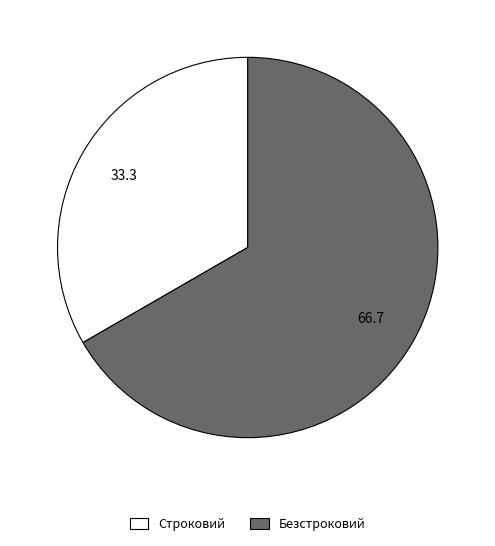

Is it true that Безстроковий is 67% of the pie?

True